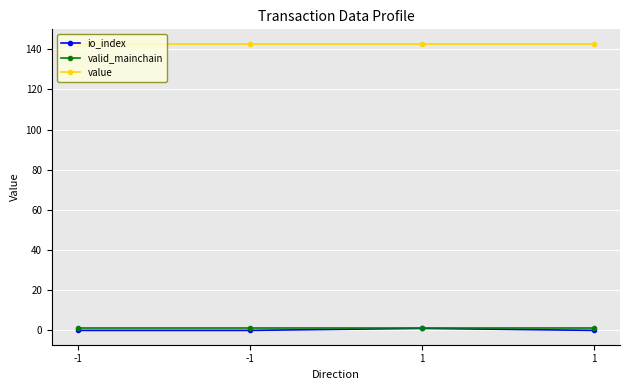

What is the total value across all series at -1?

143.8